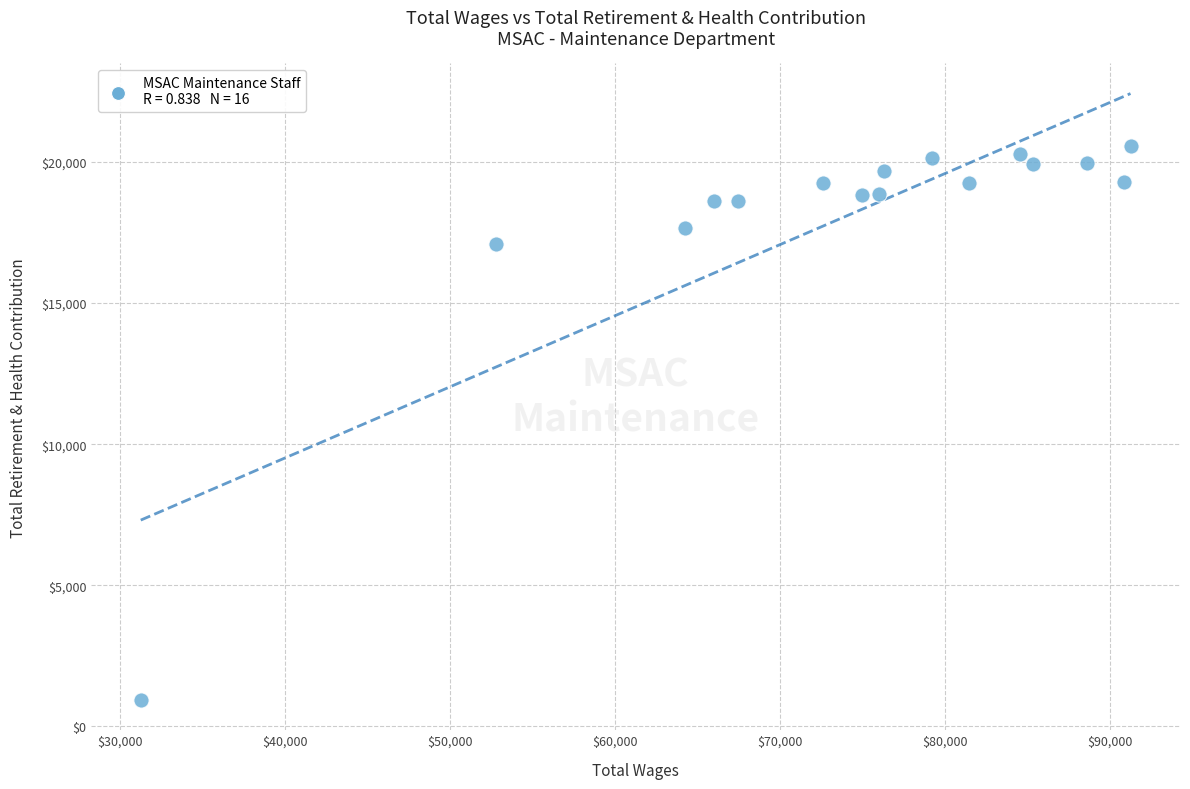

What Y value in the scatter plot is closest to 10761?

17079